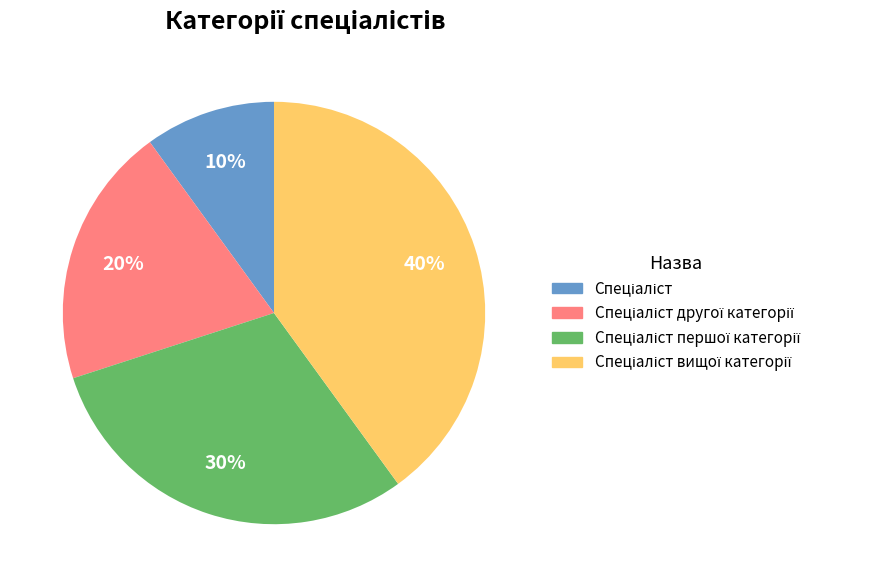

Is there any slice that represents more than half of the pie?

No